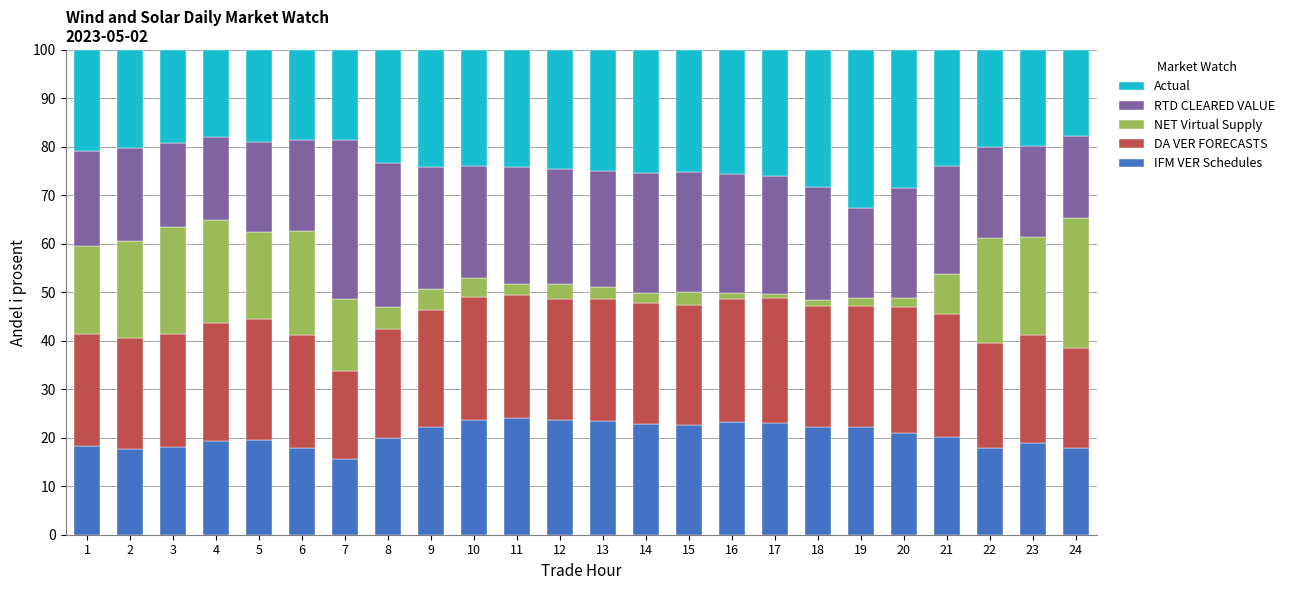

True or false: IFM VER Schedules has a value of 22.7 at 15.

True